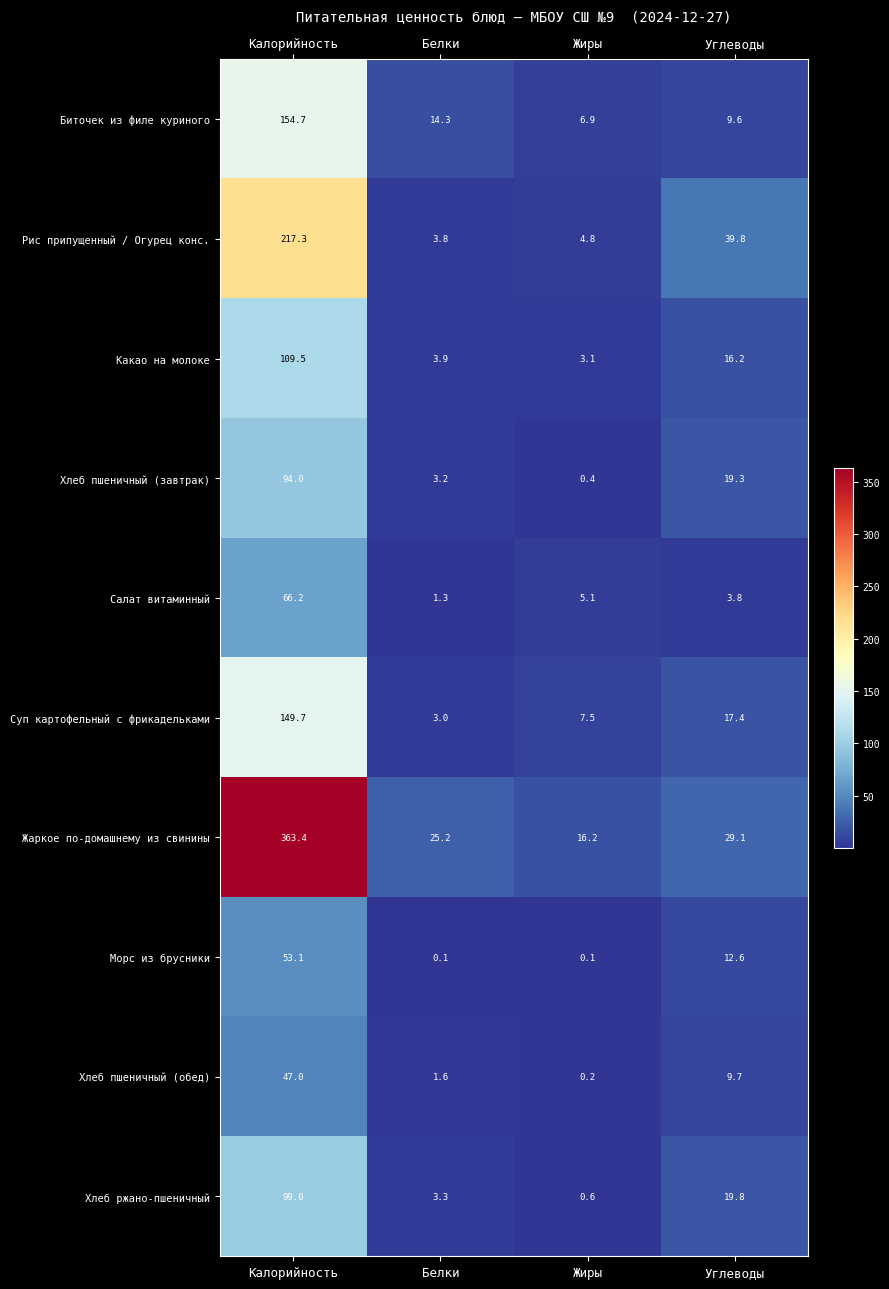

What is the highest value of the Морс из брусники series?

53.1